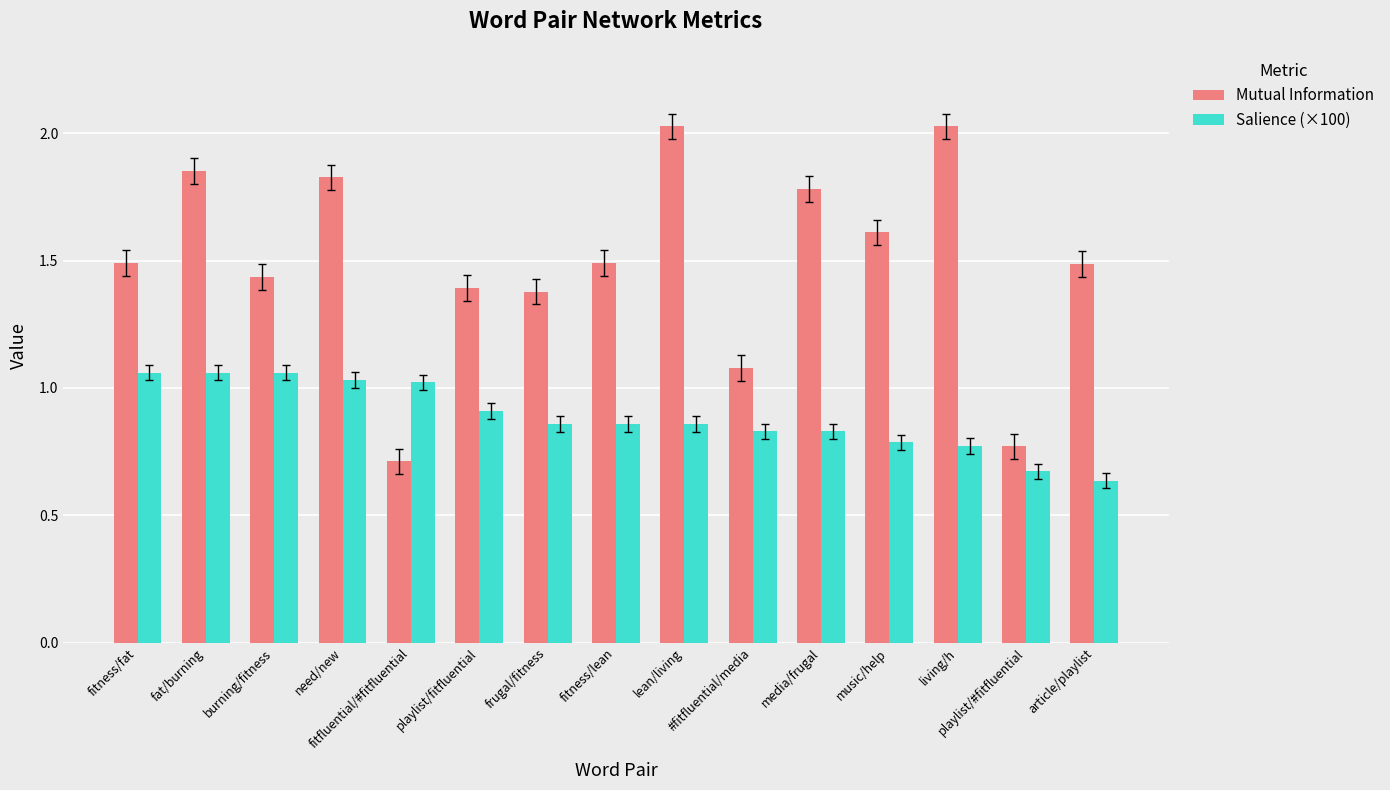

Which series has the widest spread of values?

Mutual Information